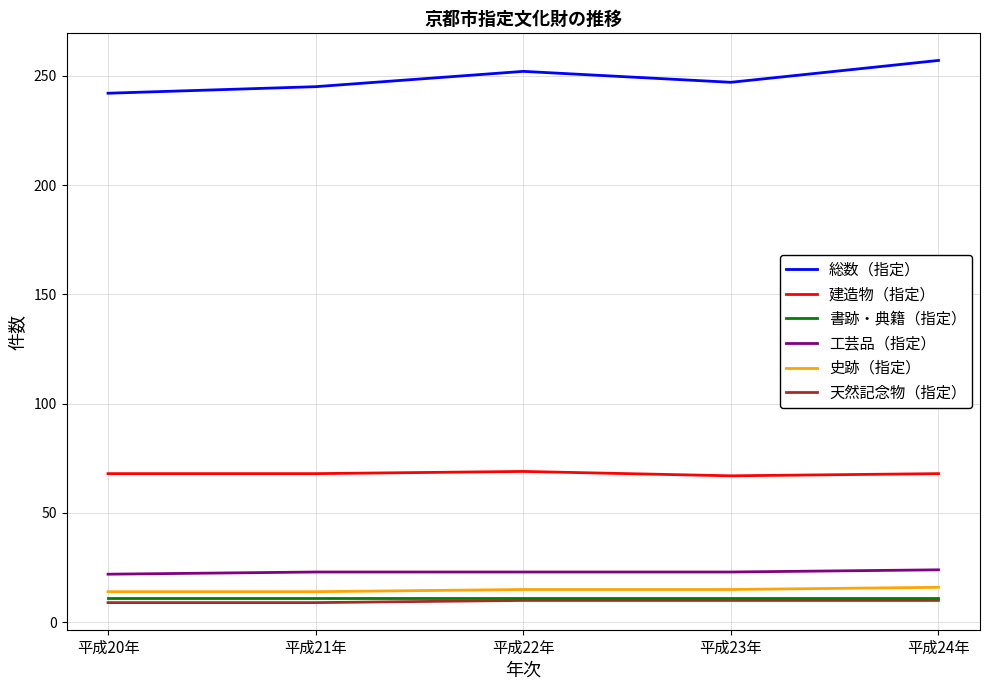

What is the sum of the 書跡・典籍（指定） values at 平成20年 and 平成21年?

22